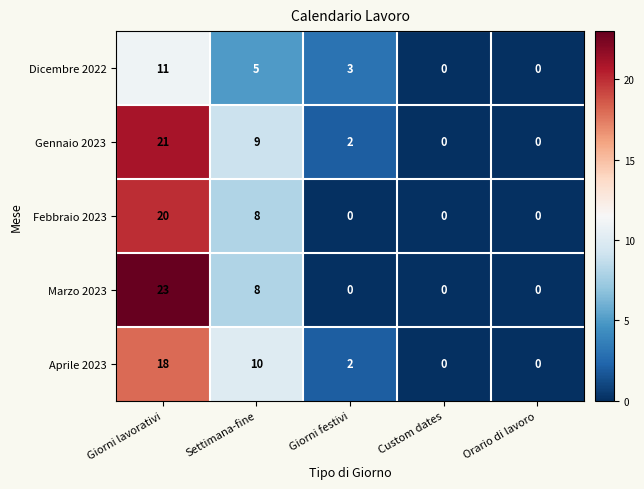

What is the sum of the Marzo 2023 values at Giorni lavorativi and Settimana-fine?

31